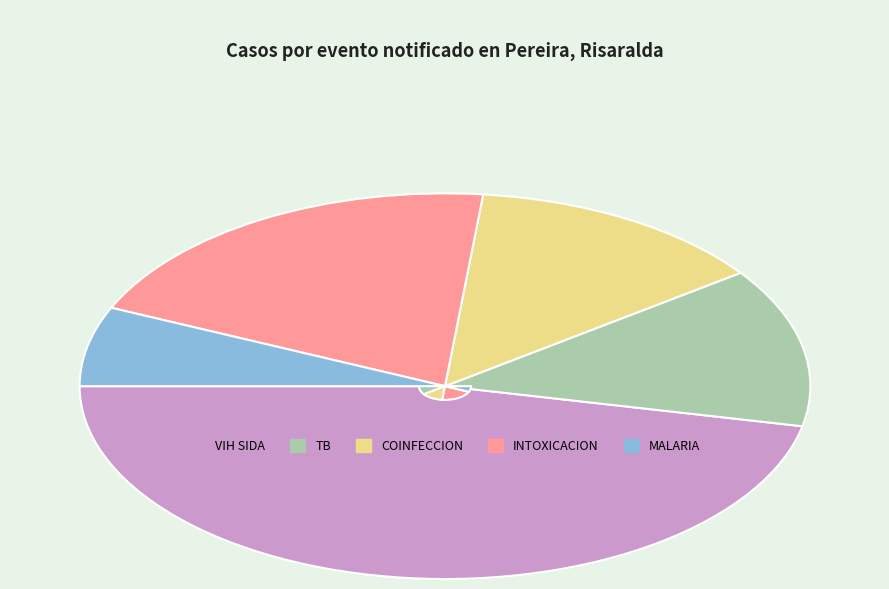

Which slice is the largest?

VIH SIDA